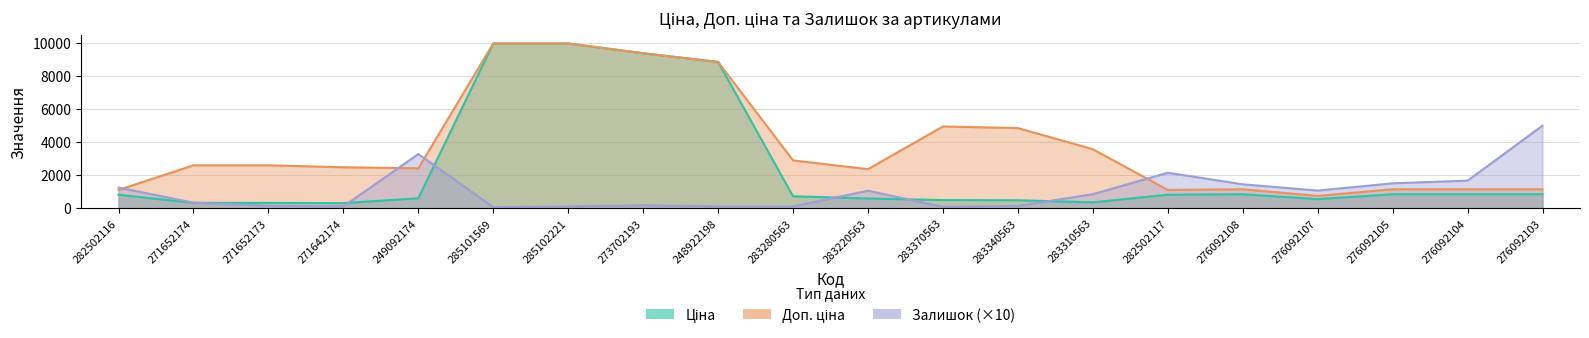

Between 285102221 and 248922198, which series saw the biggest shift?

Ціна